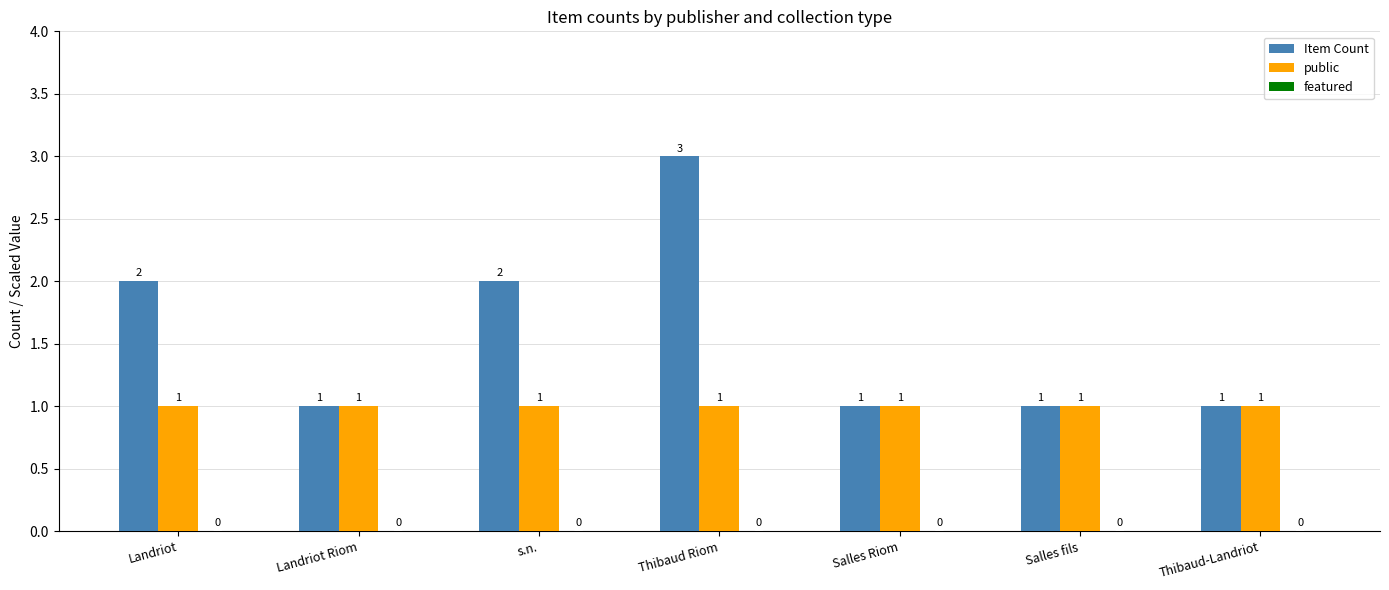

How many groups of bars are there?

7